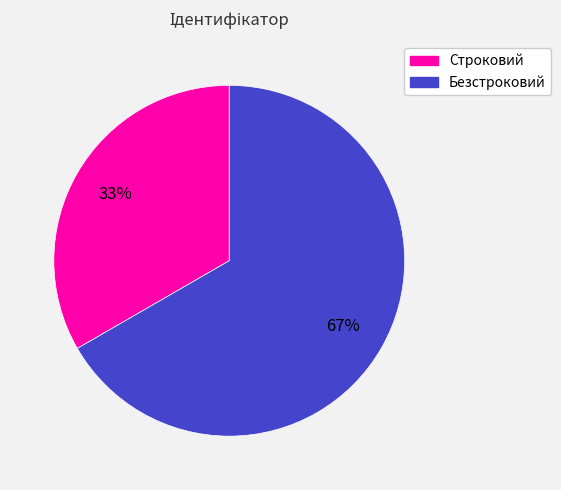

Which category has the smallest portion of the pie?

Строковий